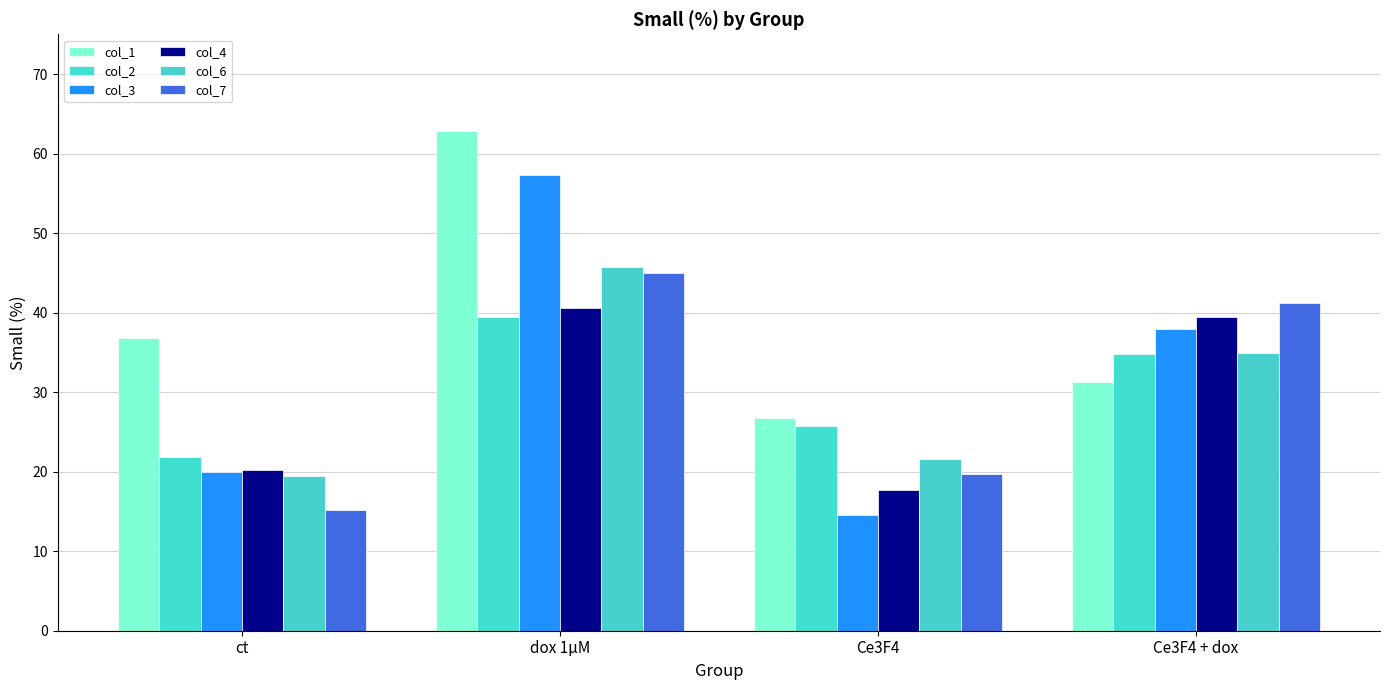

Is the value of col_3 at Ce3F4 + dox greater than the value of col_1 at Ce3F4 + dox?

Yes